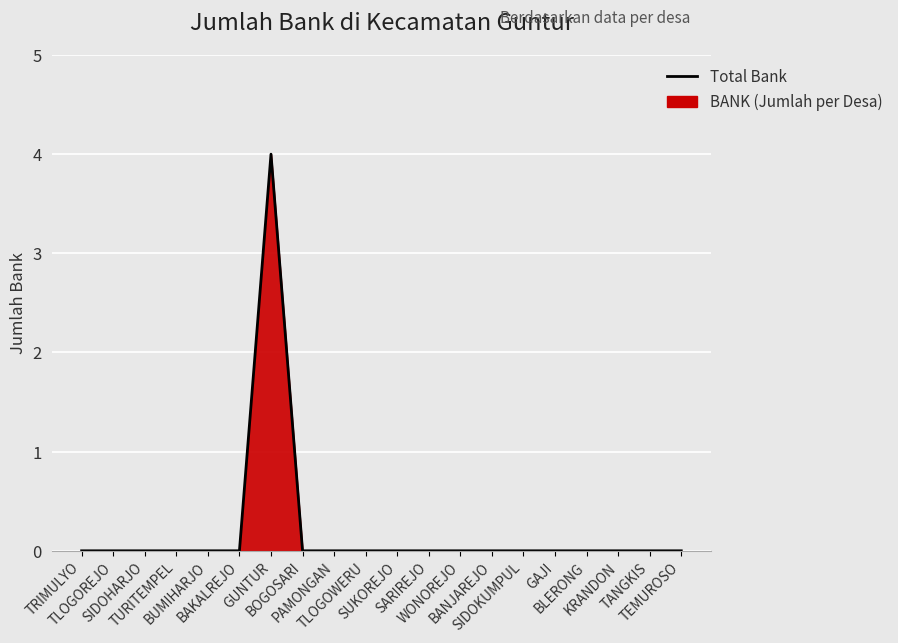

How many lines are shown in the chart?

1